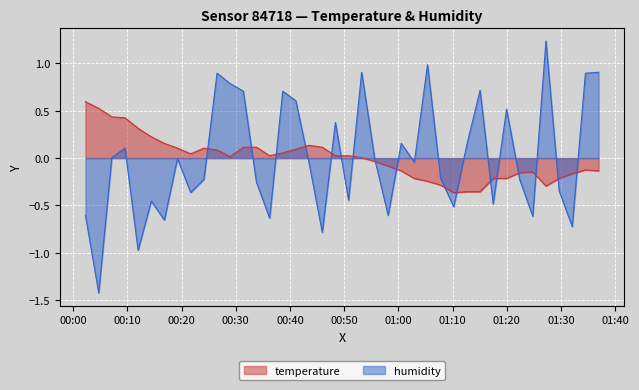

At 2024-02-16T01:19:58, list the series in order from largest to smallest.

humidity, temperature